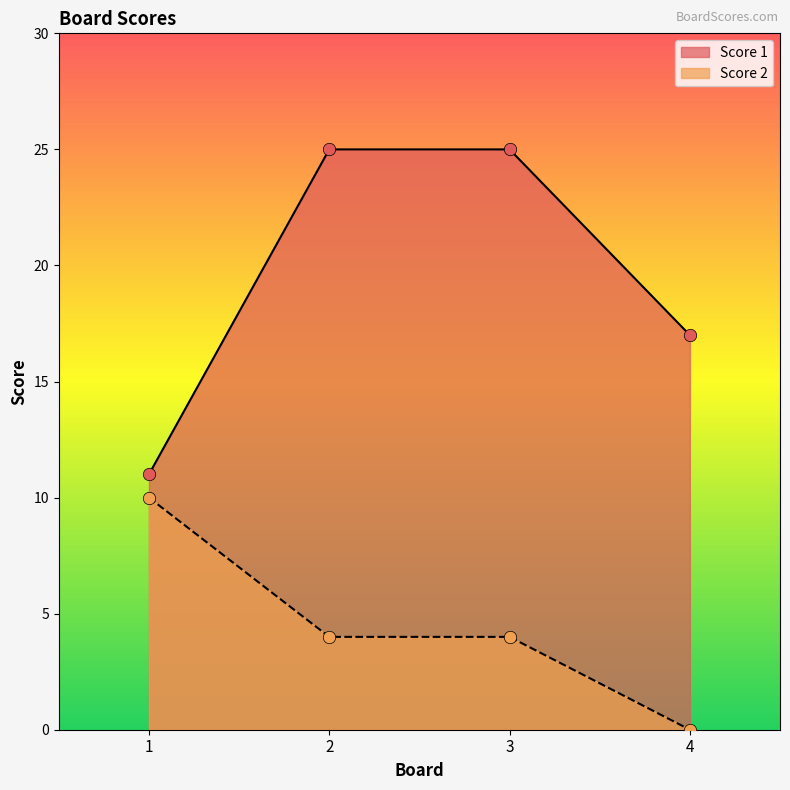

Is the value of Score 2 at 3 greater than the value of Score 1 at 1?

No